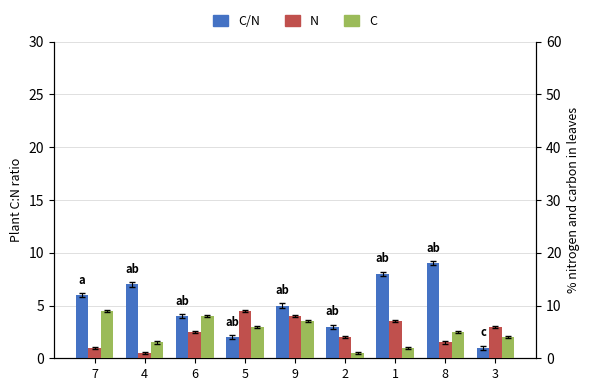

Between 3 and 8, which is larger?

8